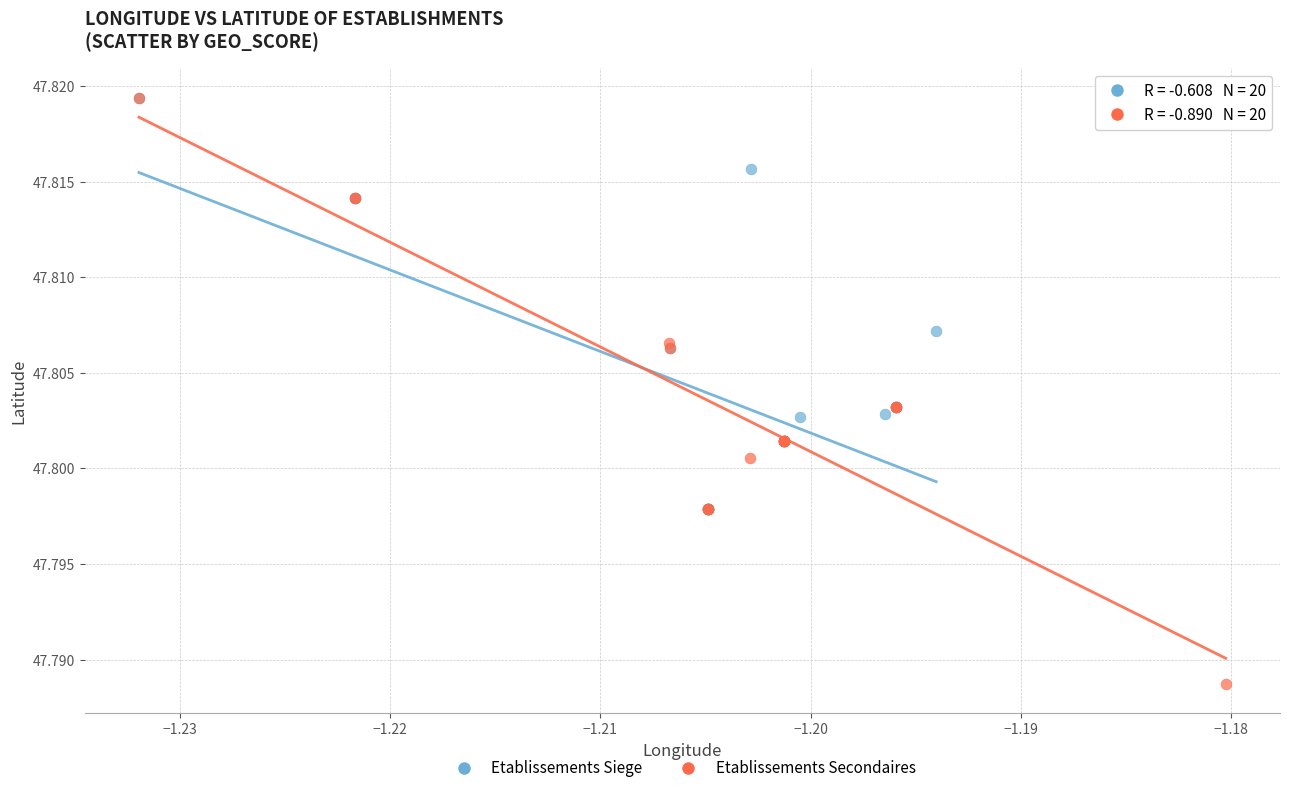

Which series has the widest spread of Y values?

Etablissements Secondaires